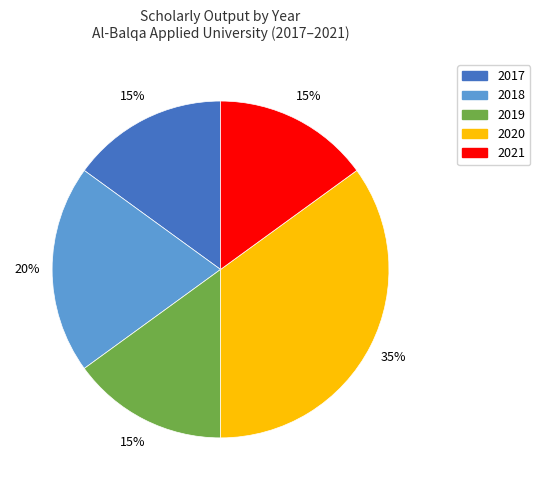

To the nearest percent, what is the difference between the 2018 and 2020 slice percentages?

15%